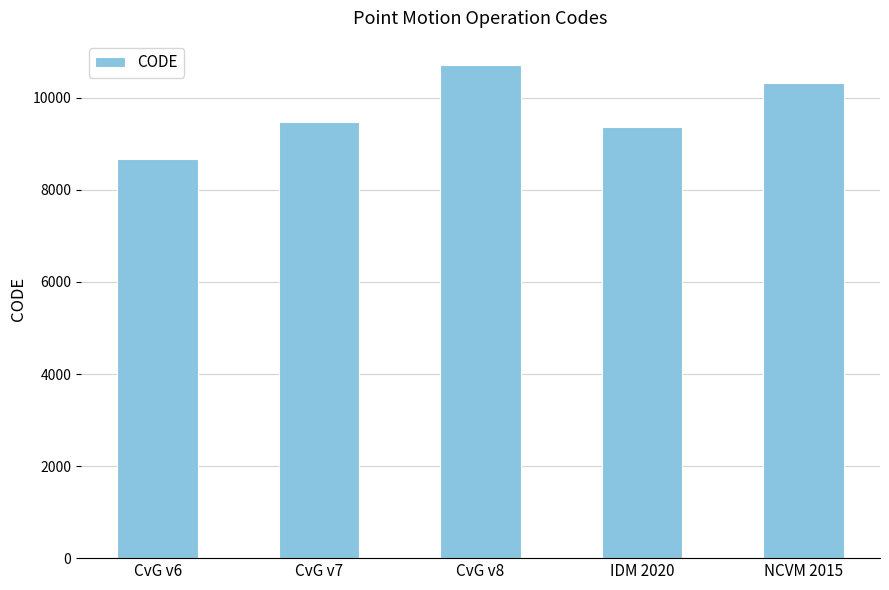

Reading left to right, list all the values displayed in this chart.

8676	9483	10707	9375	10323